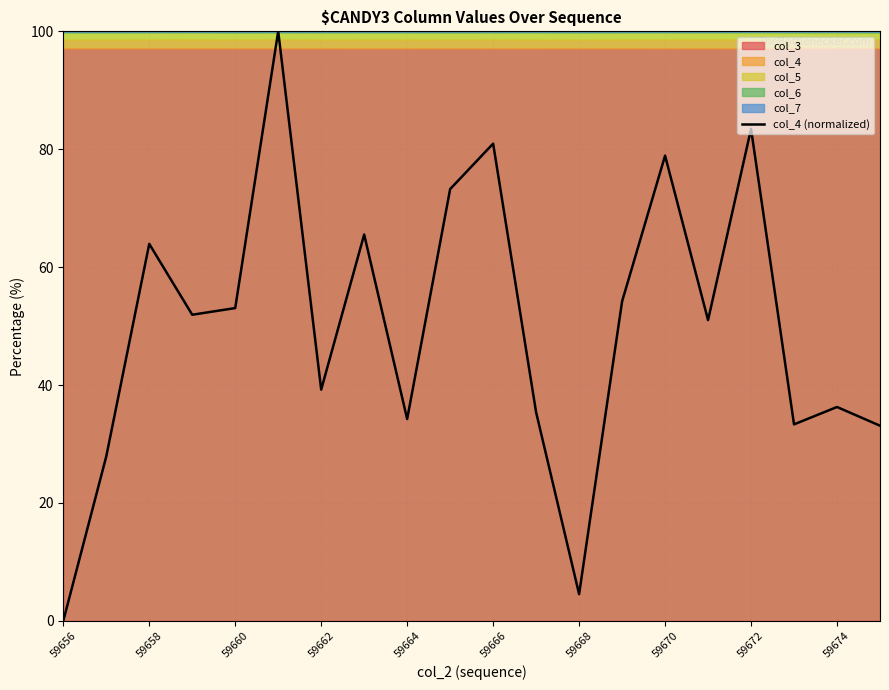

How many lines are shown in the chart?

1